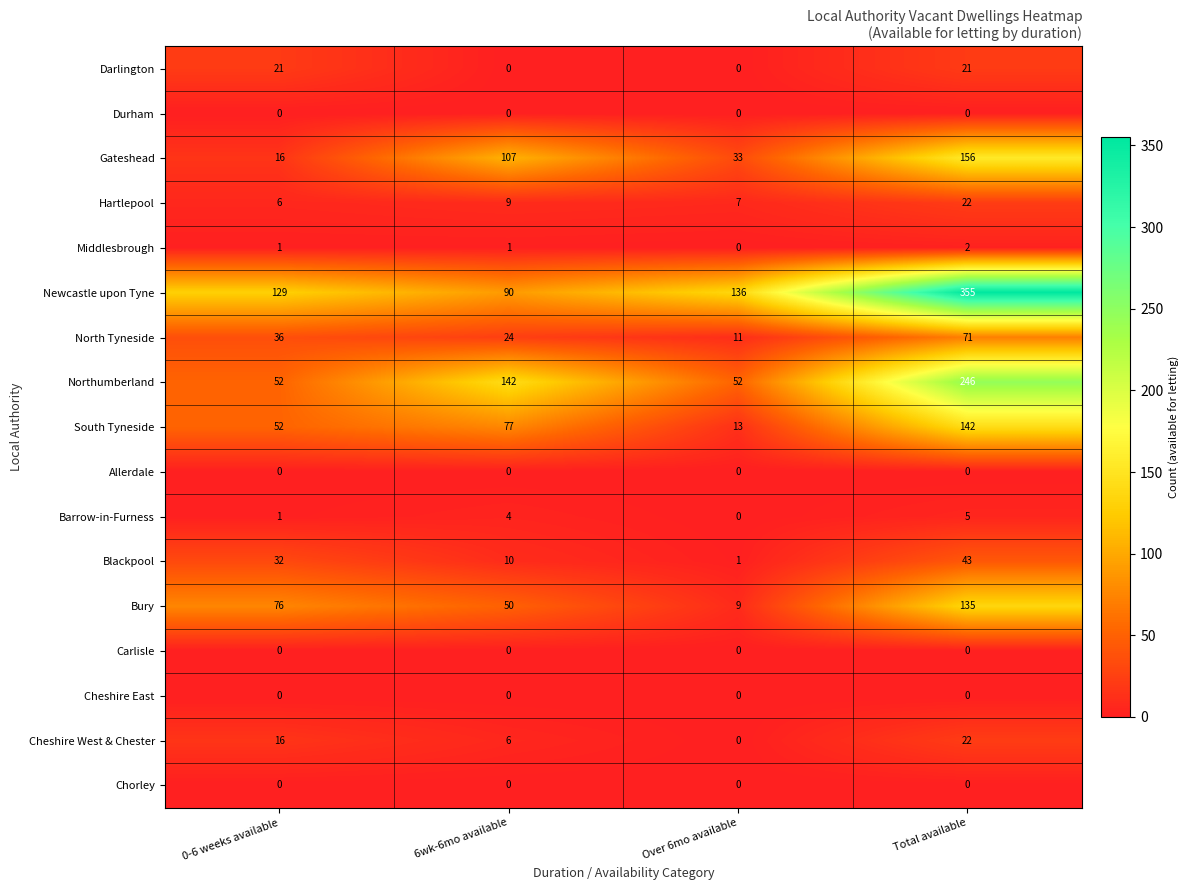

What is the total value across all series at Over 6mo available?

262